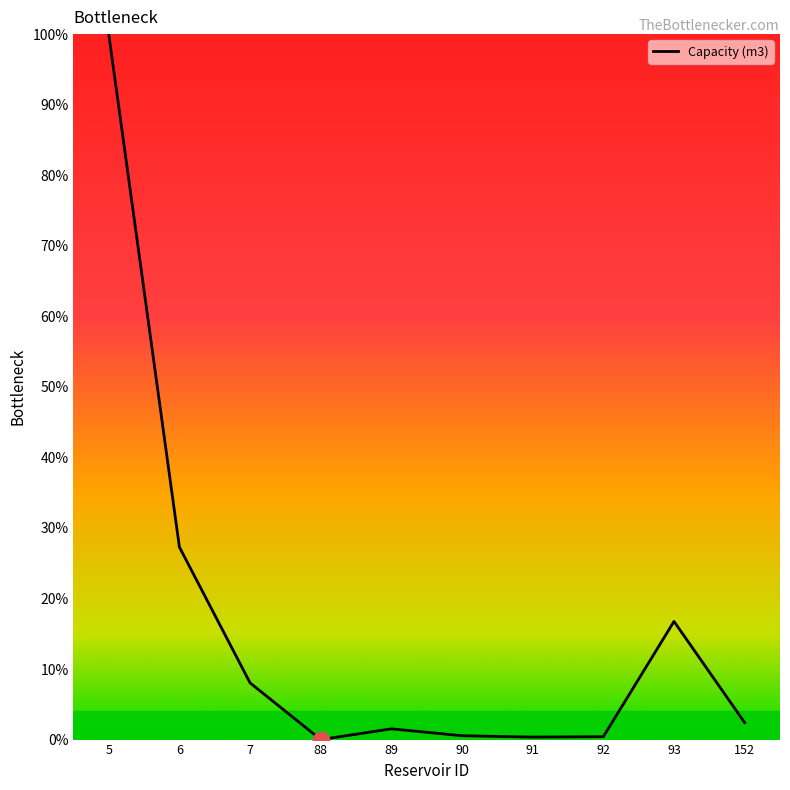

Which has a higher value, 6 or 88?

6